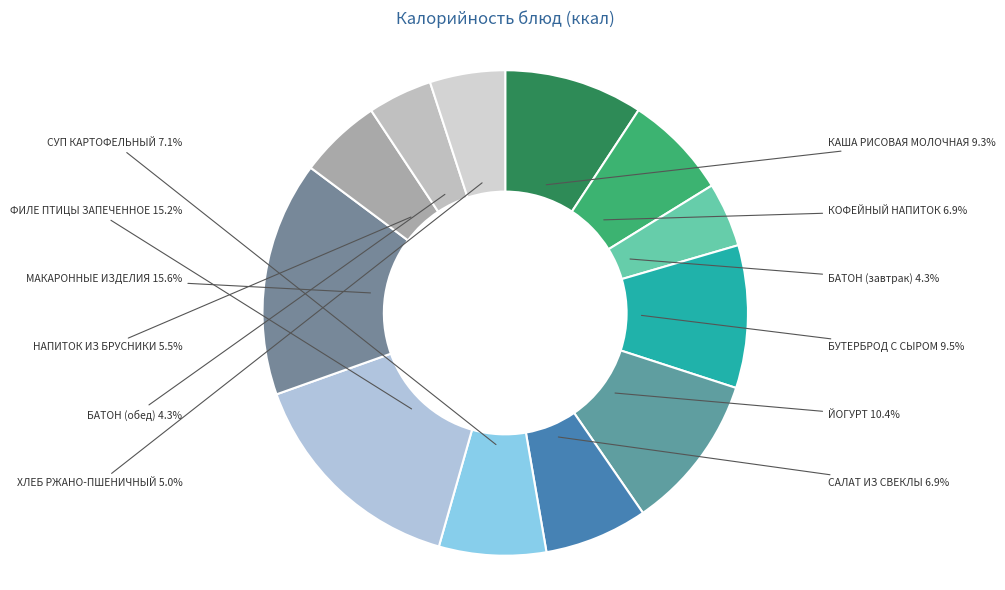

To the nearest percent, what is the difference between the largest and smallest slice percentages?

11%